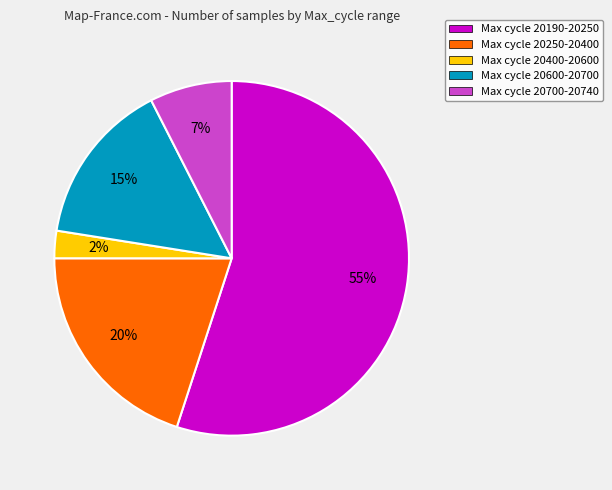

How many slices are in this pie chart?

5